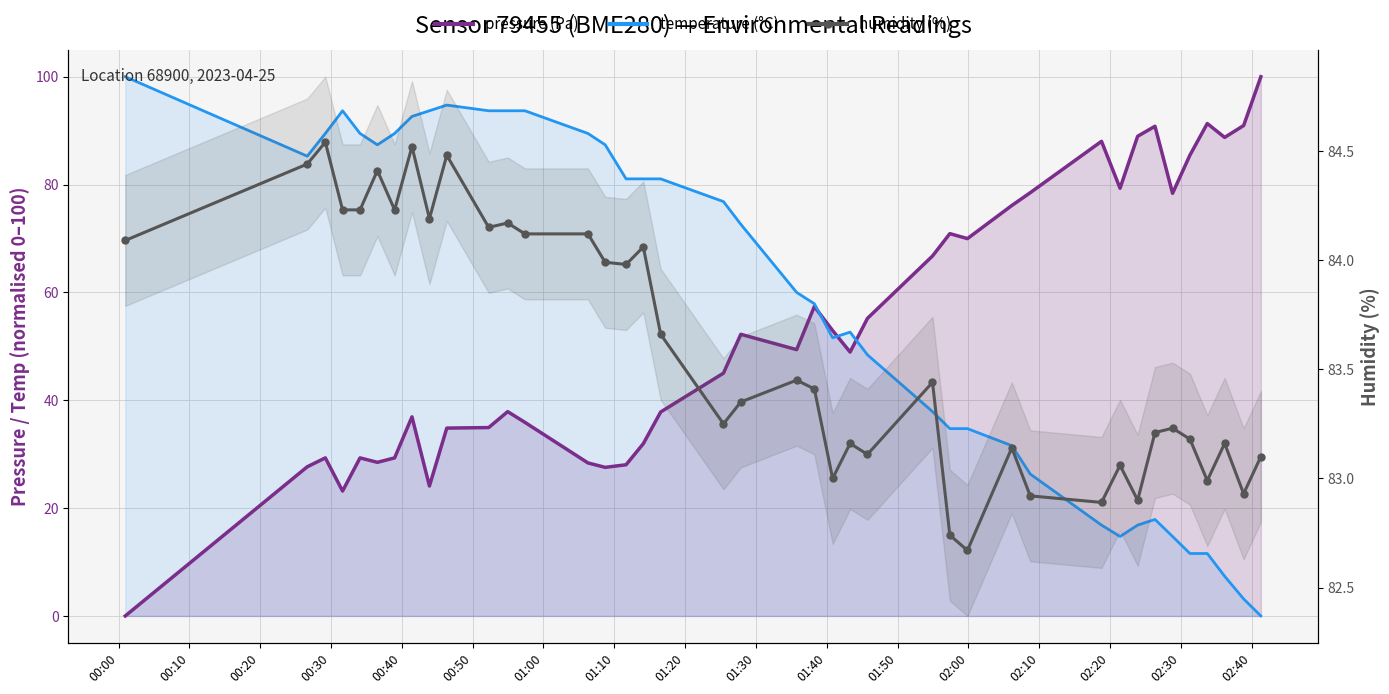

At which label does temperature (°C) reach its peak?

00:00